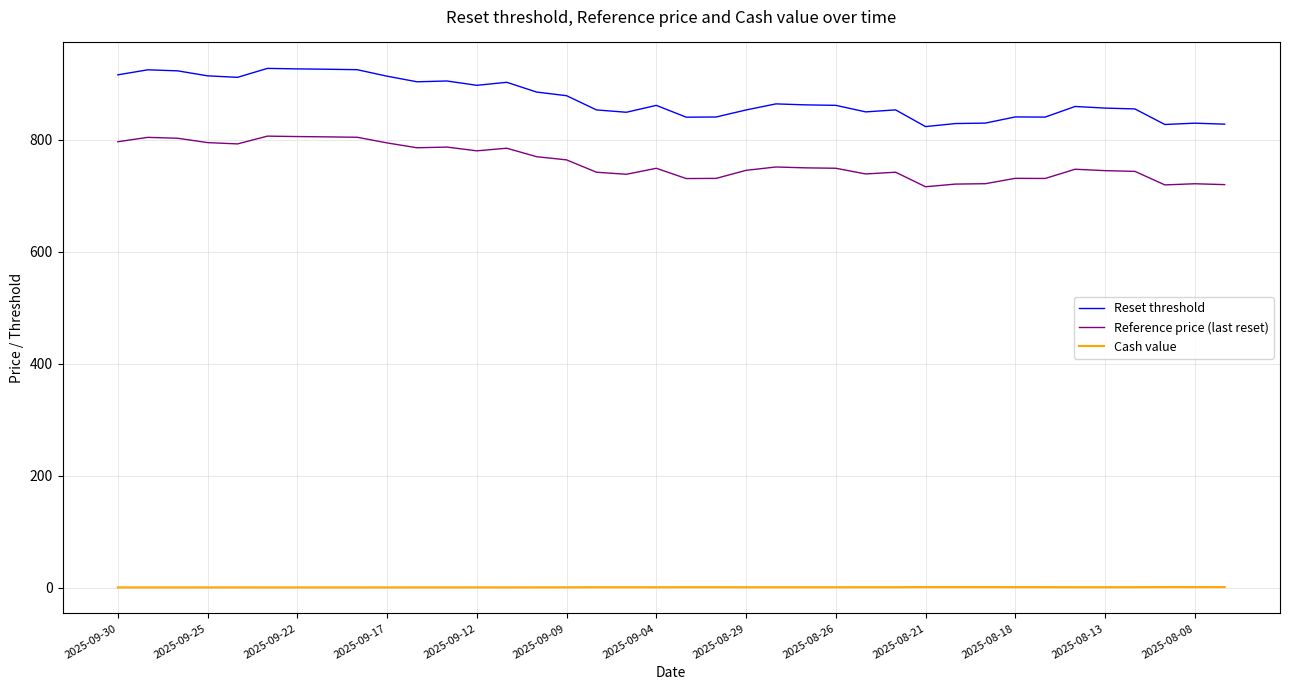

Which series has the largest range (max minus min)?

Reset threshold